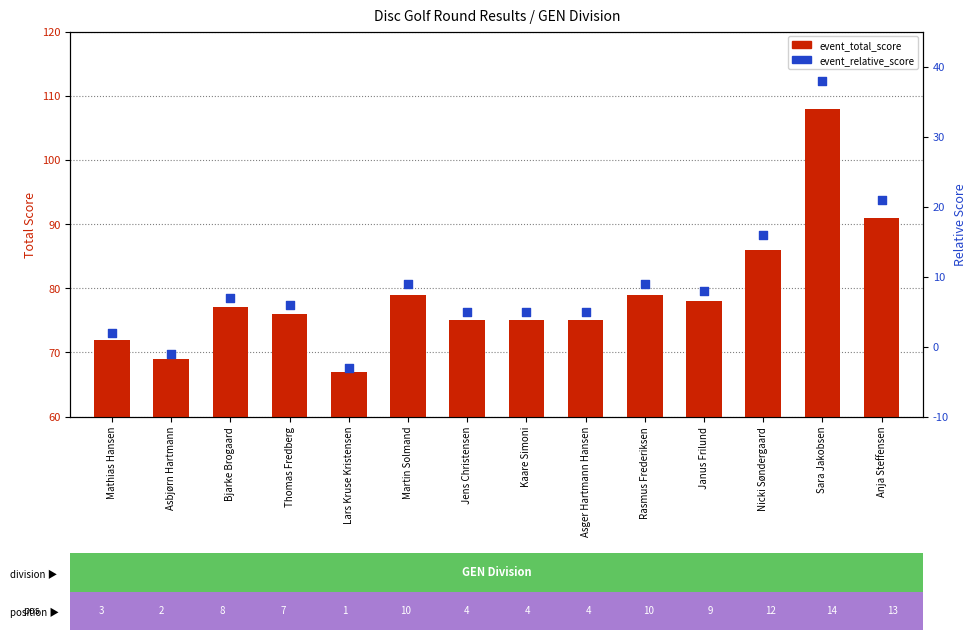

At which category is the sum across all series the highest?

Sara Jakobsen